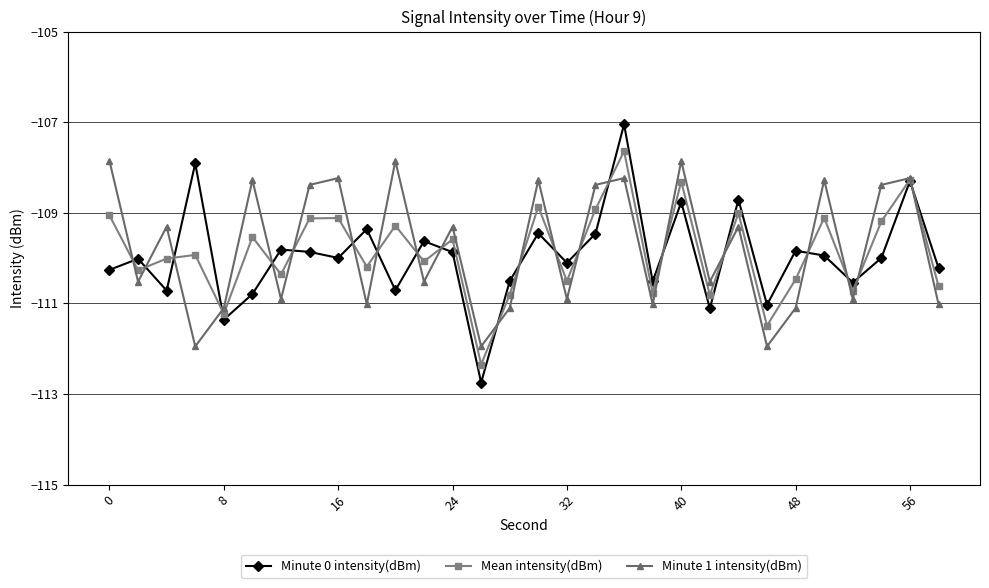

How many interior local valleys does the Minute 0 intensity(dBm) series have?

10